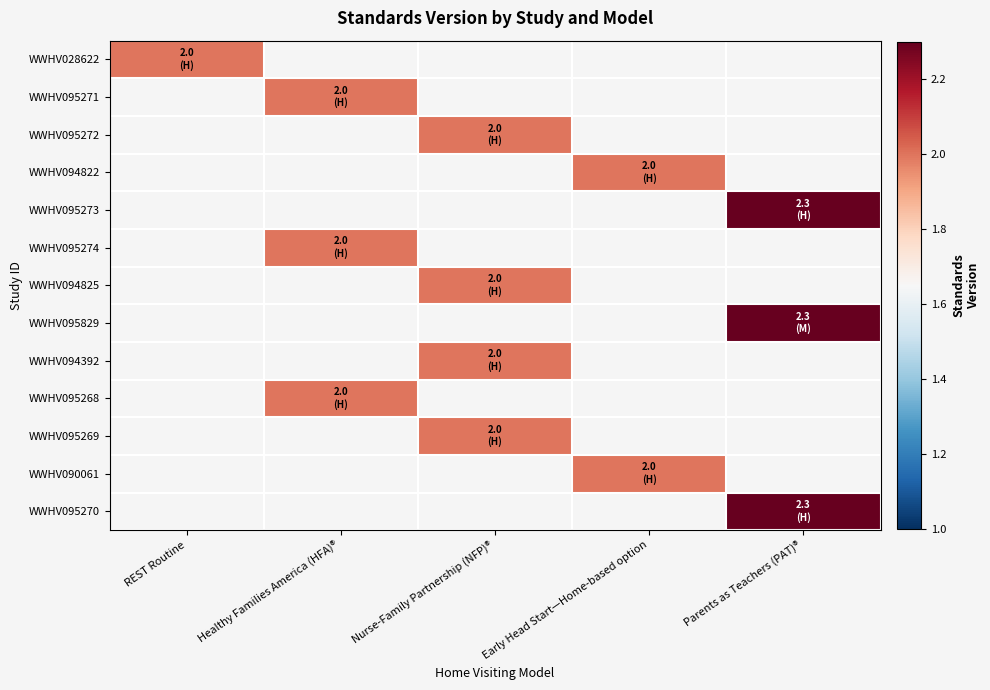

Where is WWHV028622 nearest to the value 2?

REST Routine